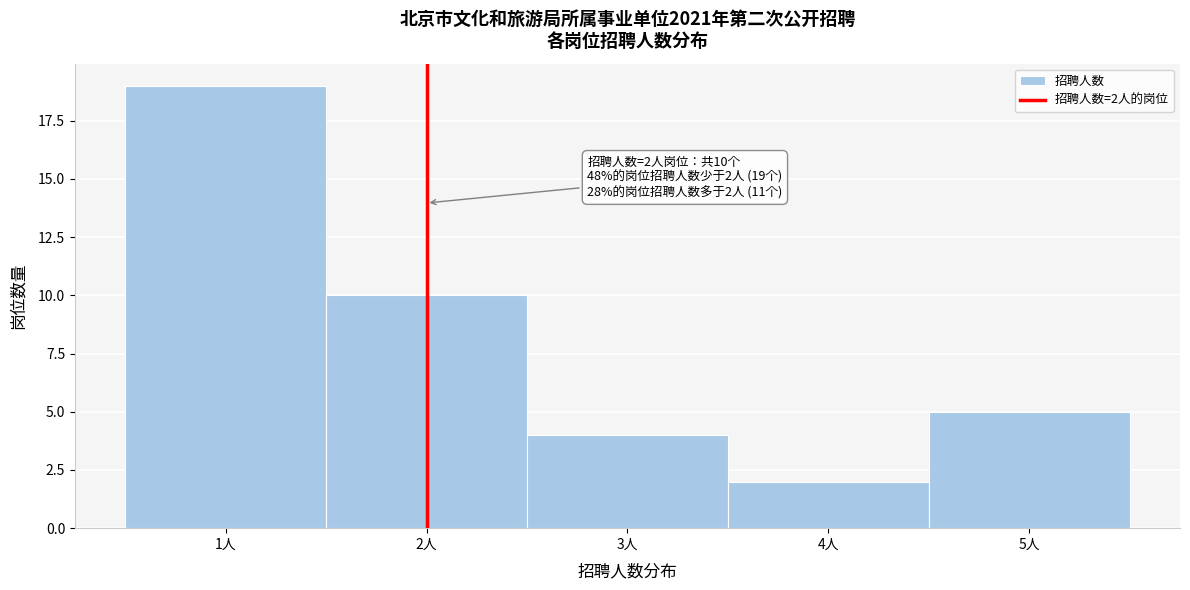

Over which range of the x-axis is the bar tallest?

0.5 to 1.5